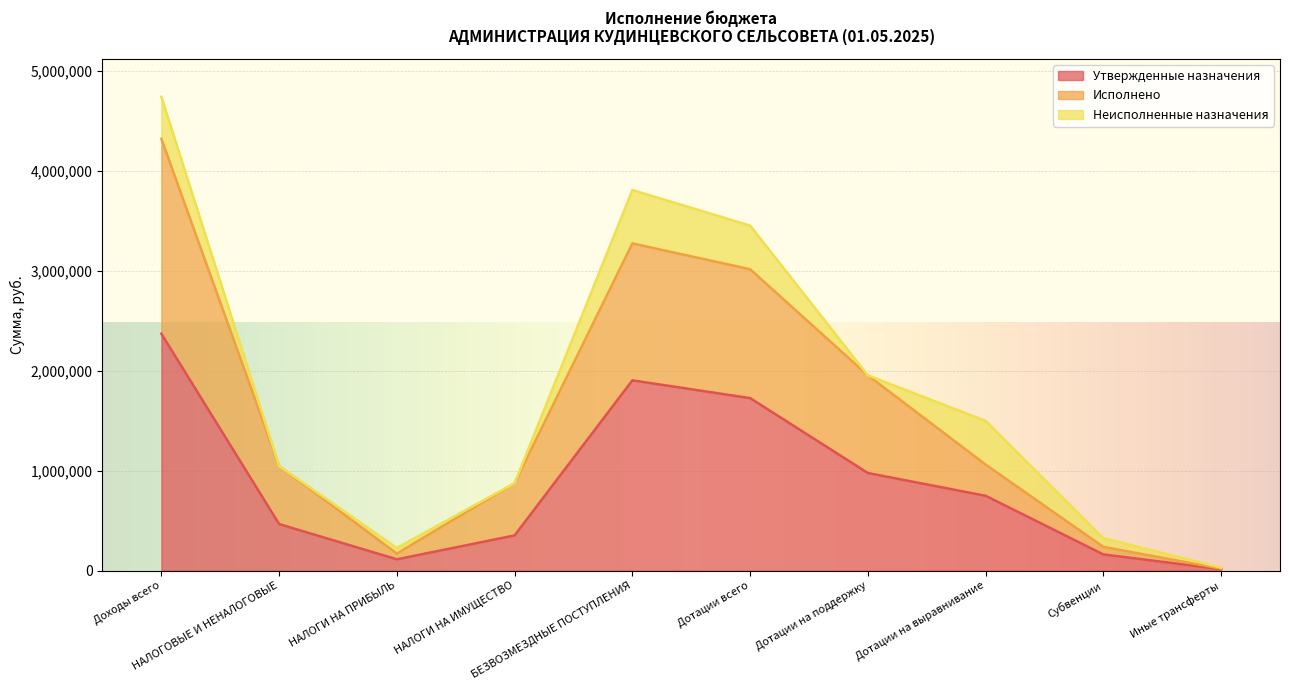

Which category has the lowest value across all series?

Иные трансферты